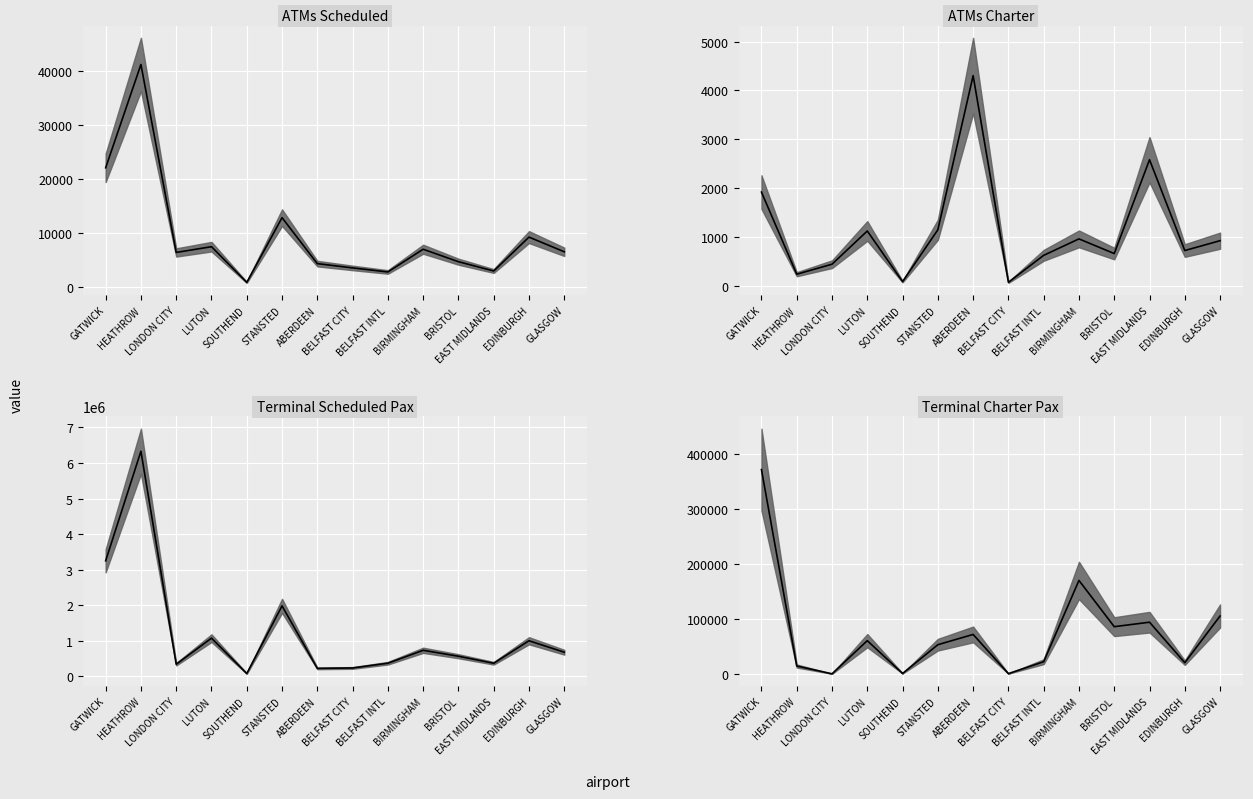

What is the maximum value shown in the chart?

6328407